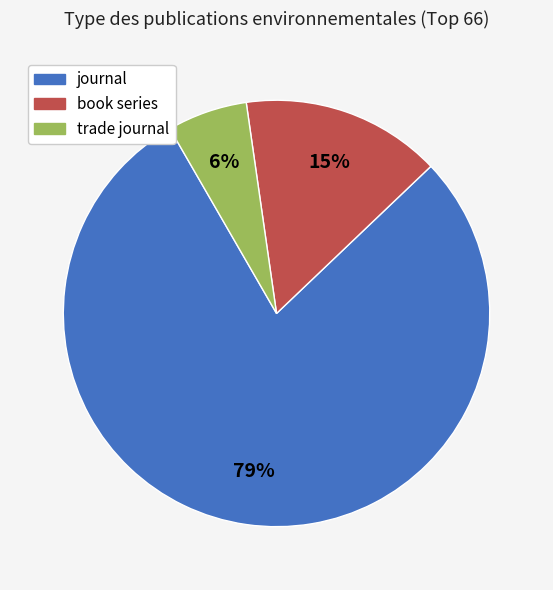

The book series slice represents 4% of the pie. True or false?

False